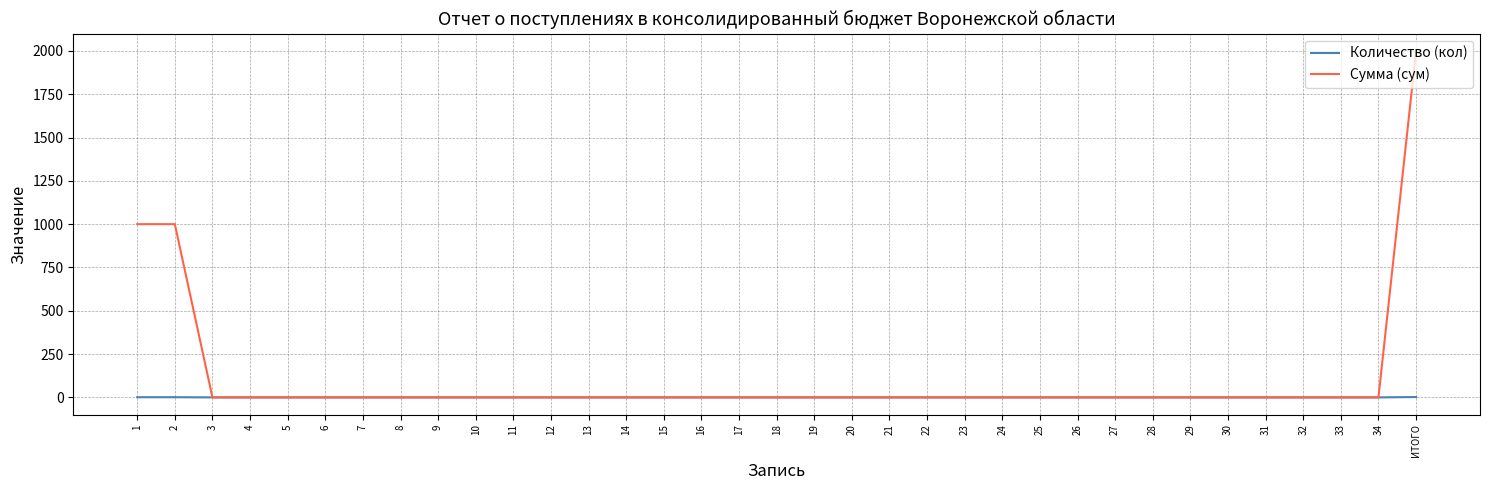

Which series has the largest range (max minus min)?

Сумма (сум)